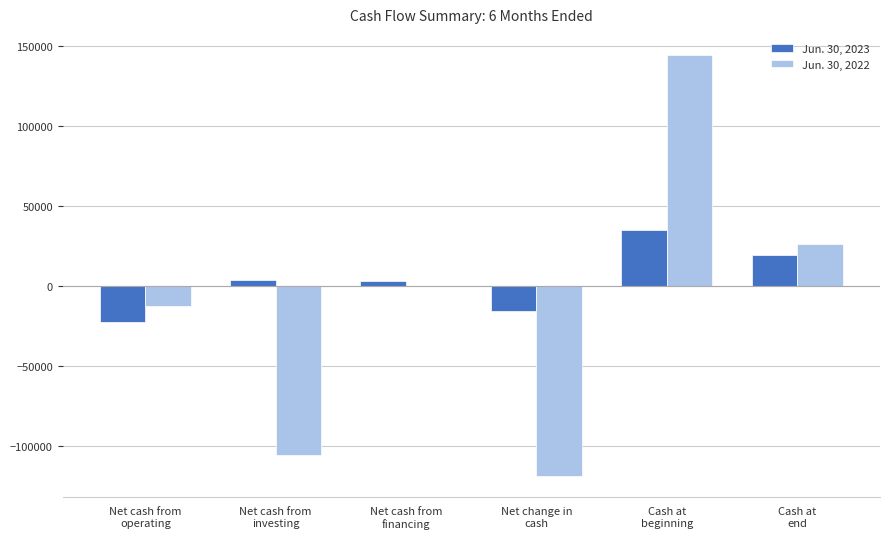

How many distinct data groups are displayed?

2